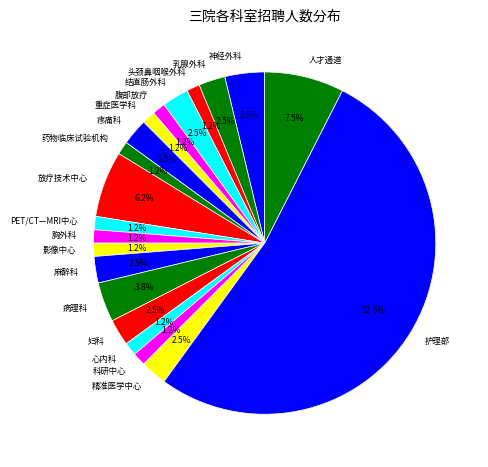

Do 药物临床试验机构 and 结直肠外科 together represent more than half of the pie?

No